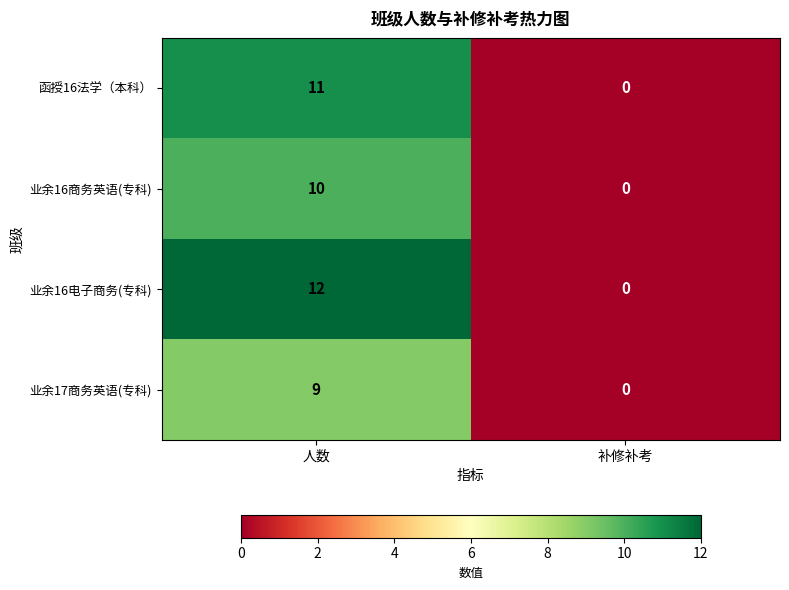

List the series in order of their peak value, highest first.

业余16电子商务(专科), 函授16法学（本科）, 业余16商务英语(专科), 业余17商务英语(专科)